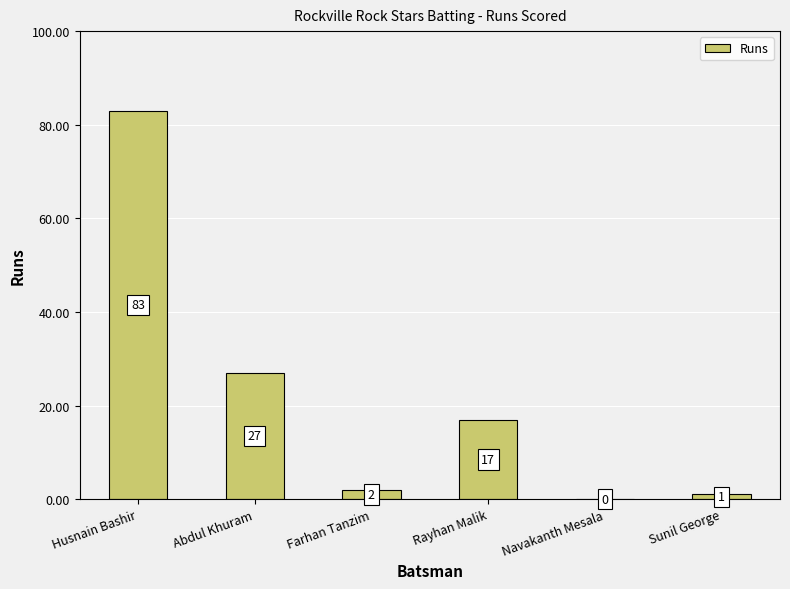

How many values are above zero?

5